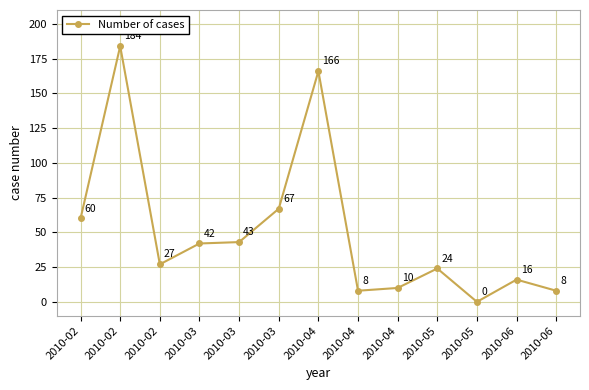

Where is the first local minimum?

2010-02